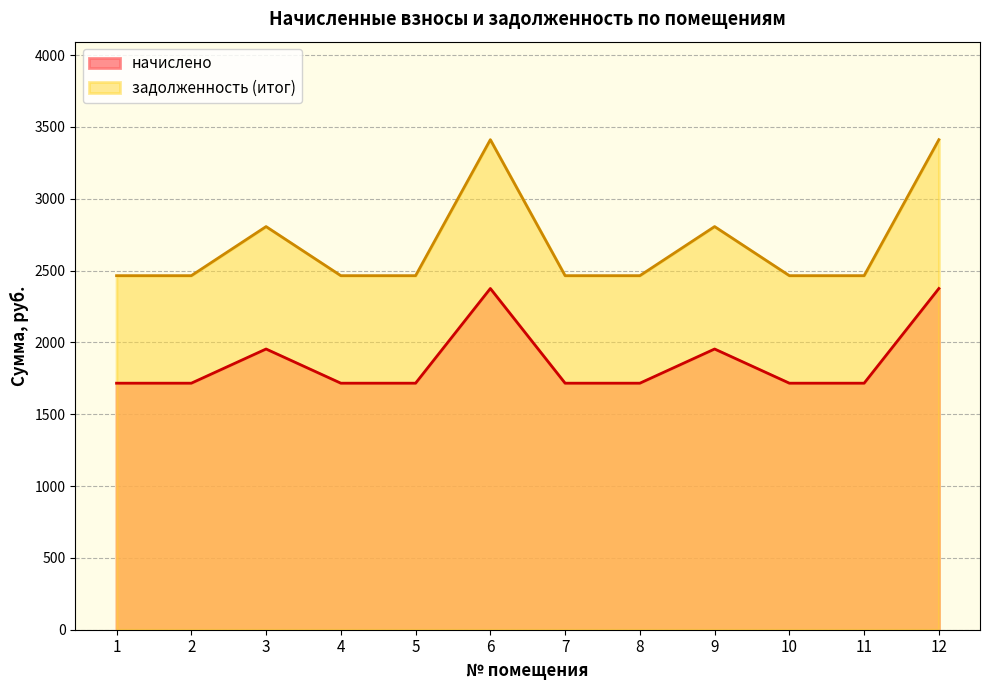

How many lines are shown in the chart?

2